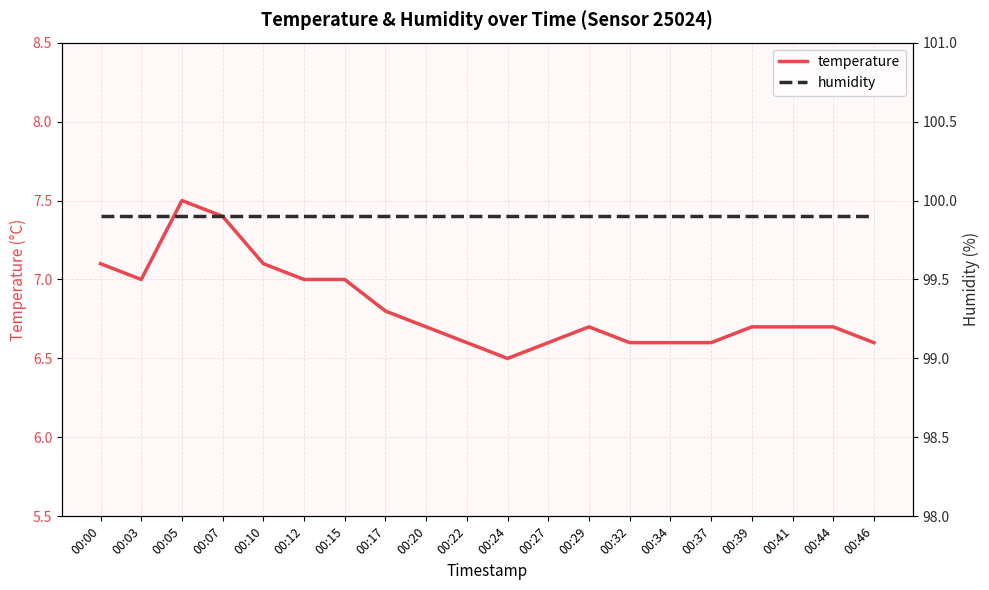

True or false: humidity and temperature intersect in this chart.

False